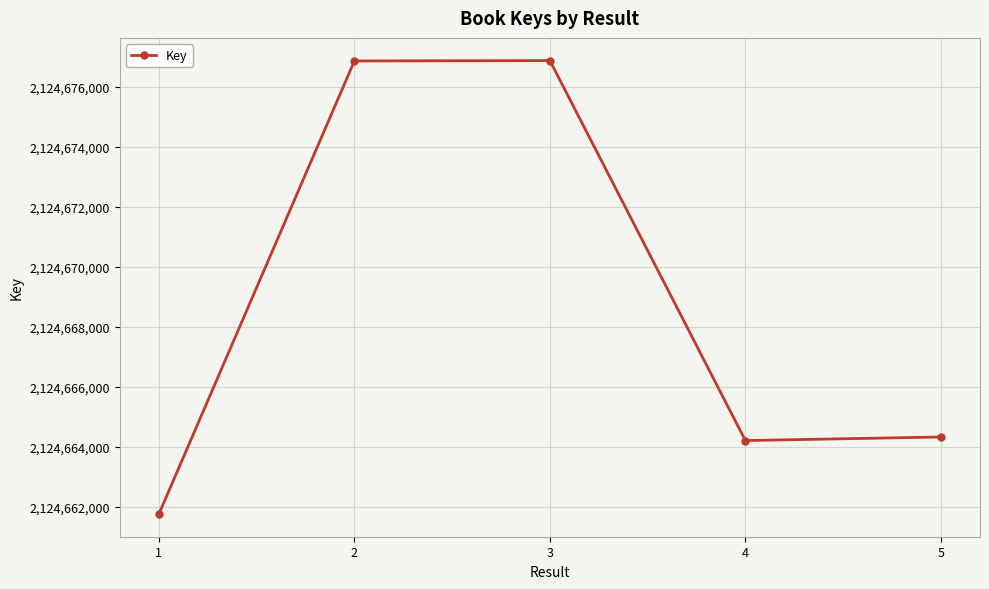

How many lines are shown in the chart?

1